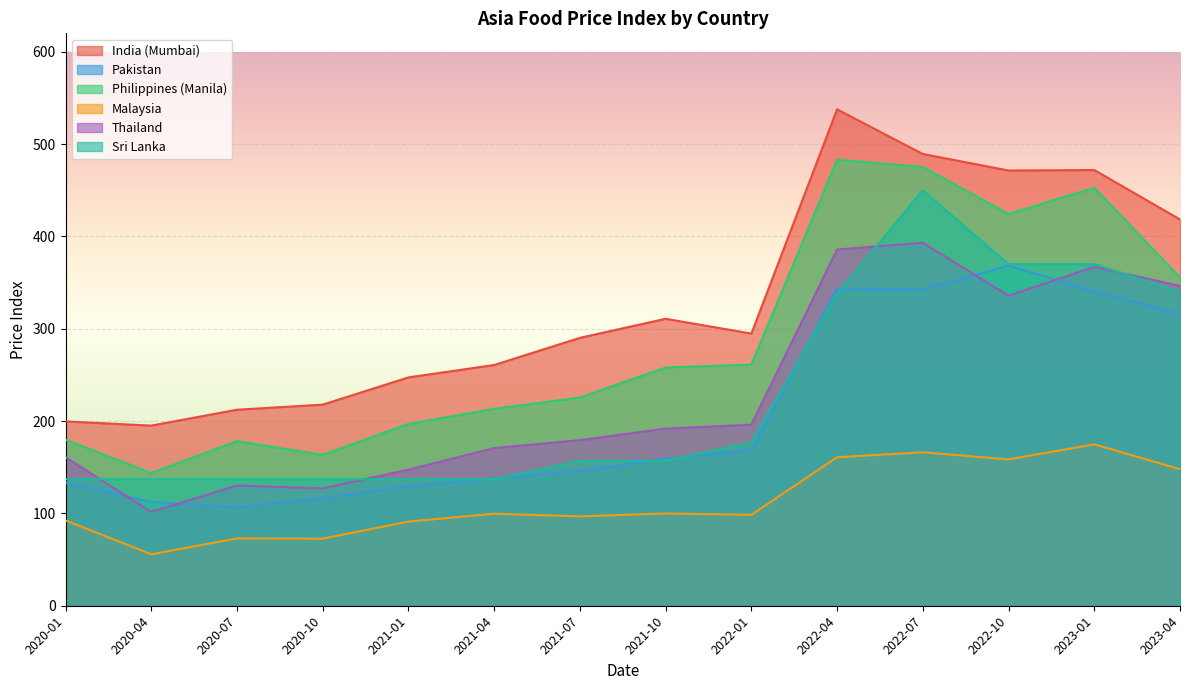

At which category does Sri Lanka reach its first local peak?

2022-07